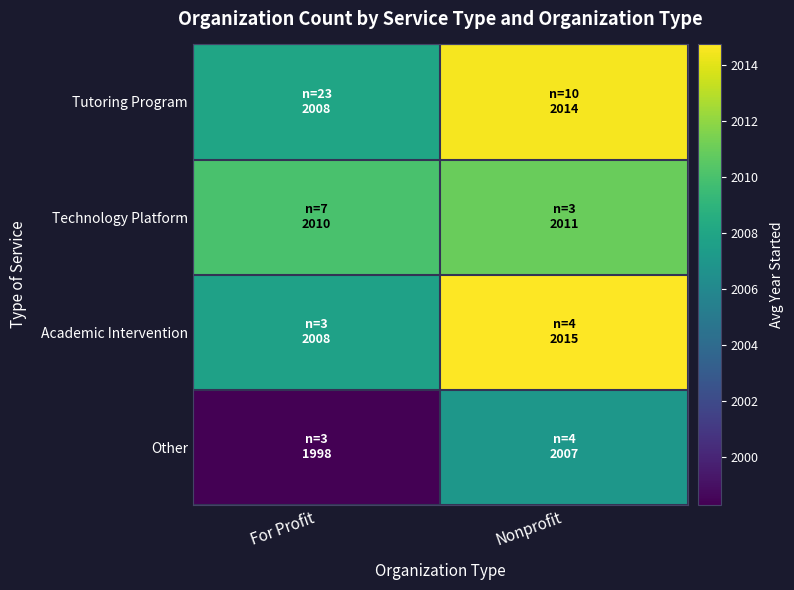

Which has a higher value, Nonprofit or For Profit?

Nonprofit